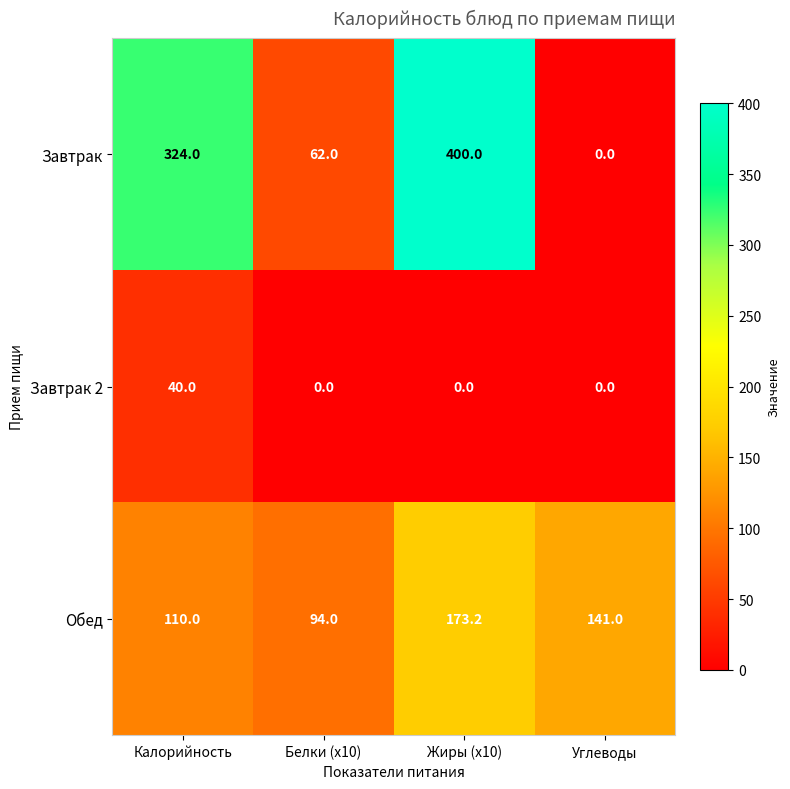

How many data points does each series have?

4